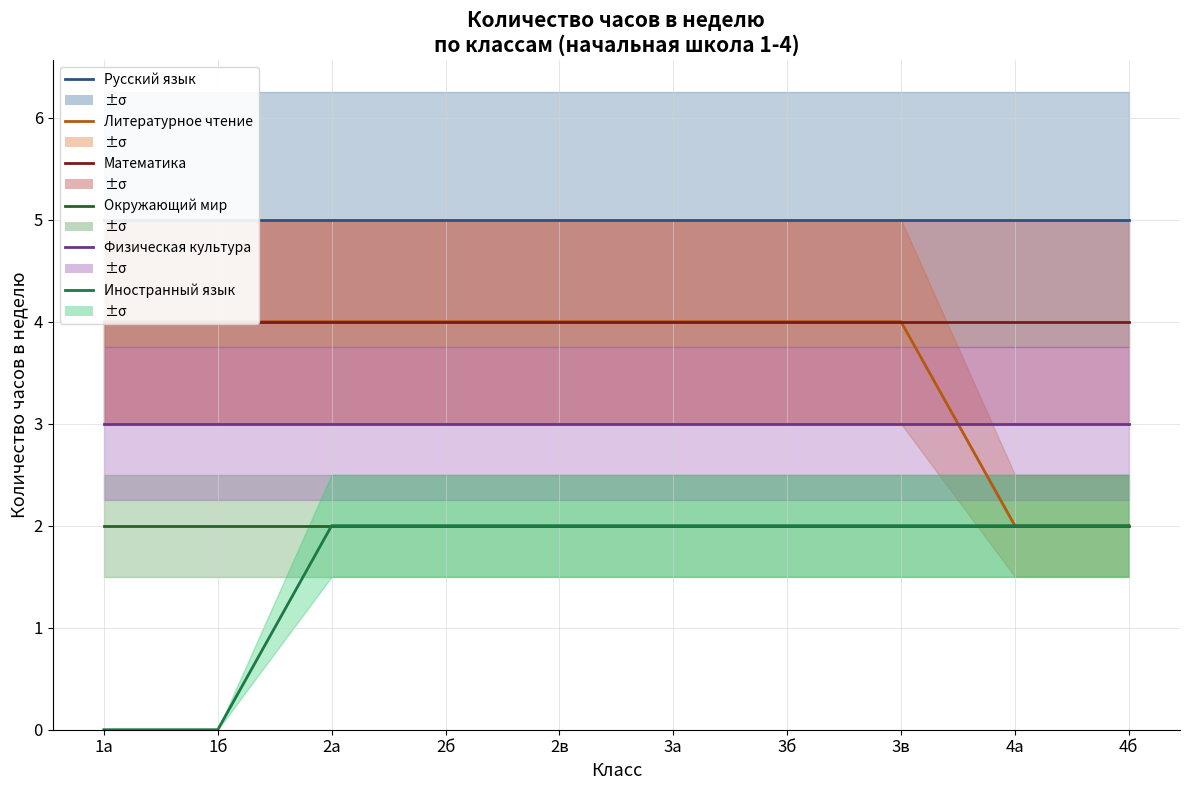

At which label is Физическая культура closest to 3?

1а